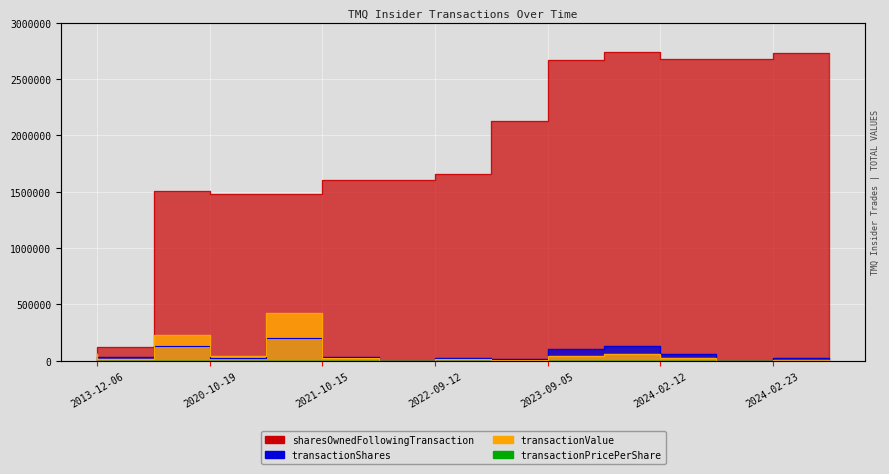

Which series has the largest total across all categories?

sharesOwnedFollowingTransaction